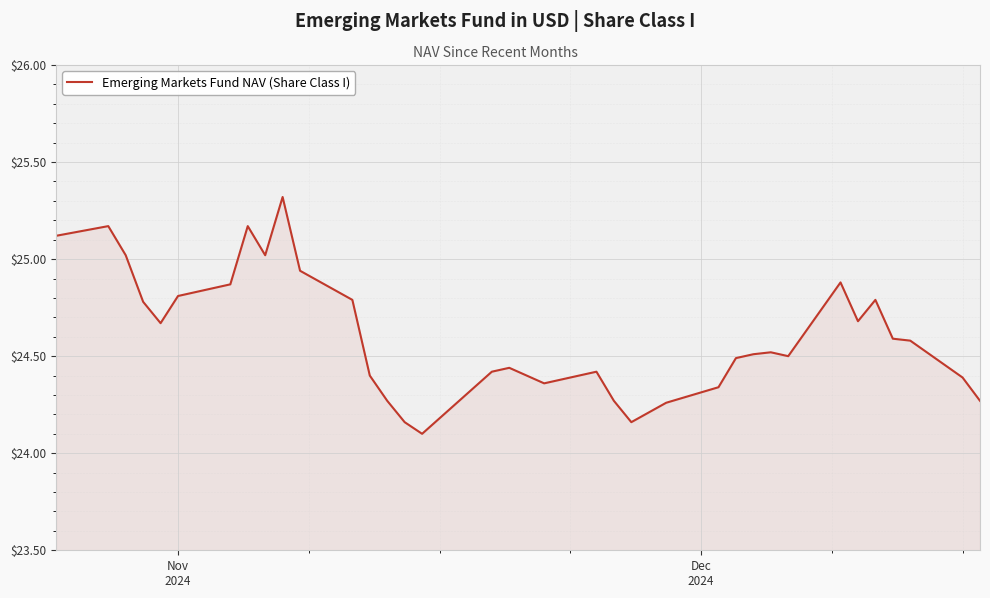

What is the minimum value shown in the chart?

24.1